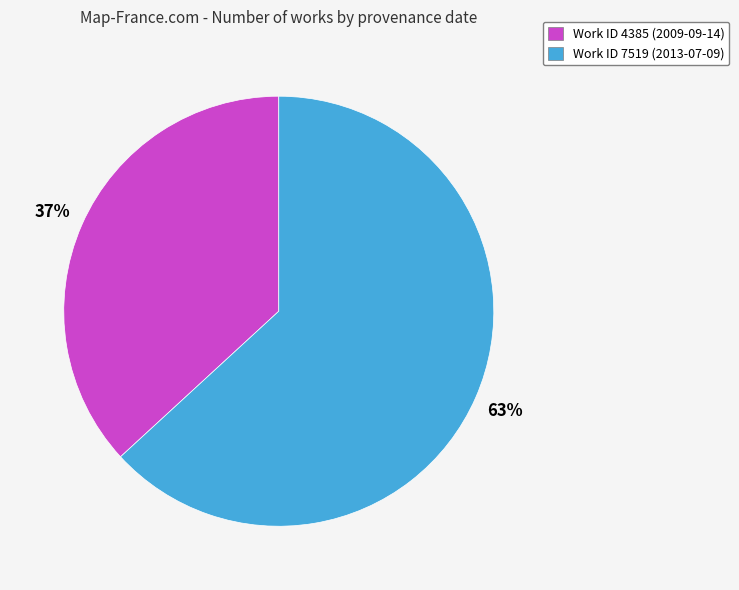

What is the largest slice in the pie chart?

Work ID 7519 (2013-07-09)